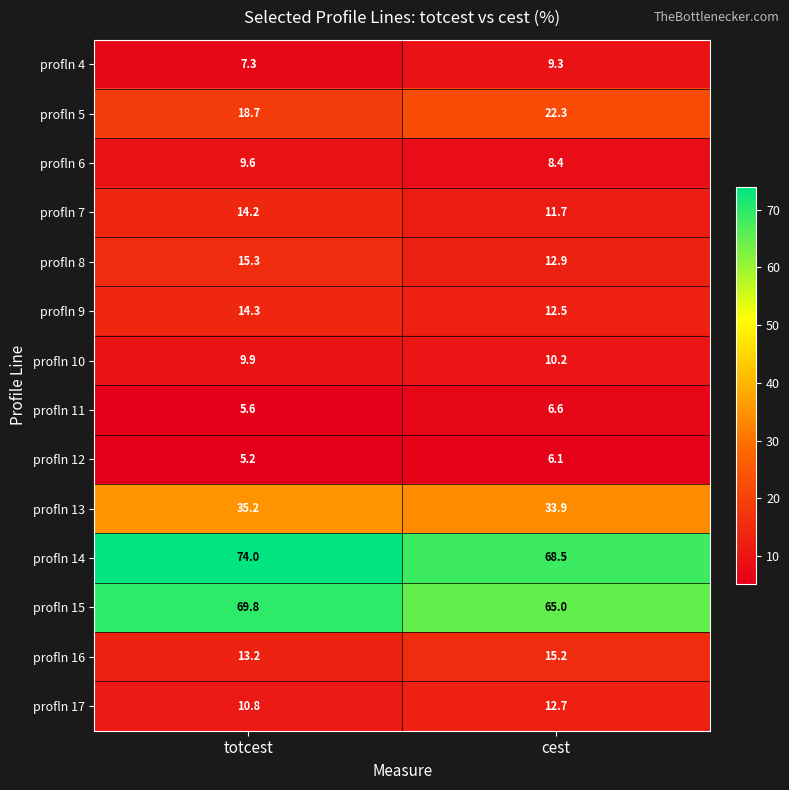

At which label does profln 9 first exceed 14?

totcest